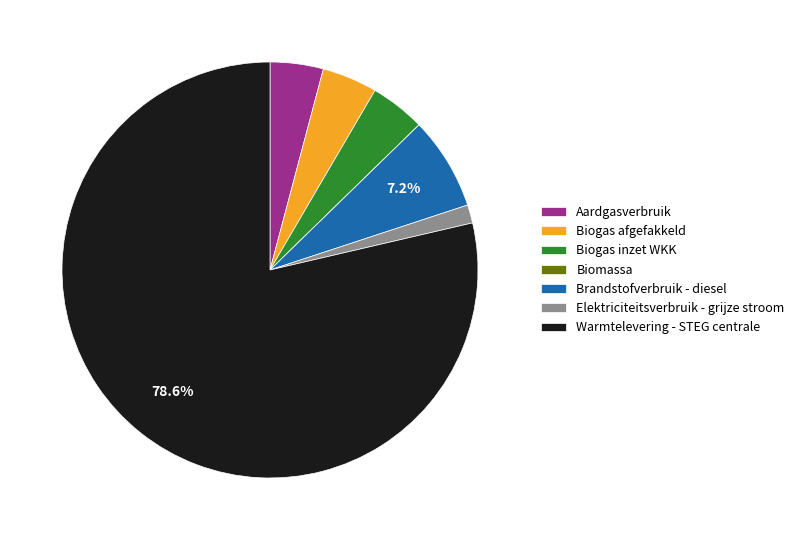

What is the ratio of the value at Warmtelevering - STEG centrale to the value at Biogas inzet WKK?

18.3